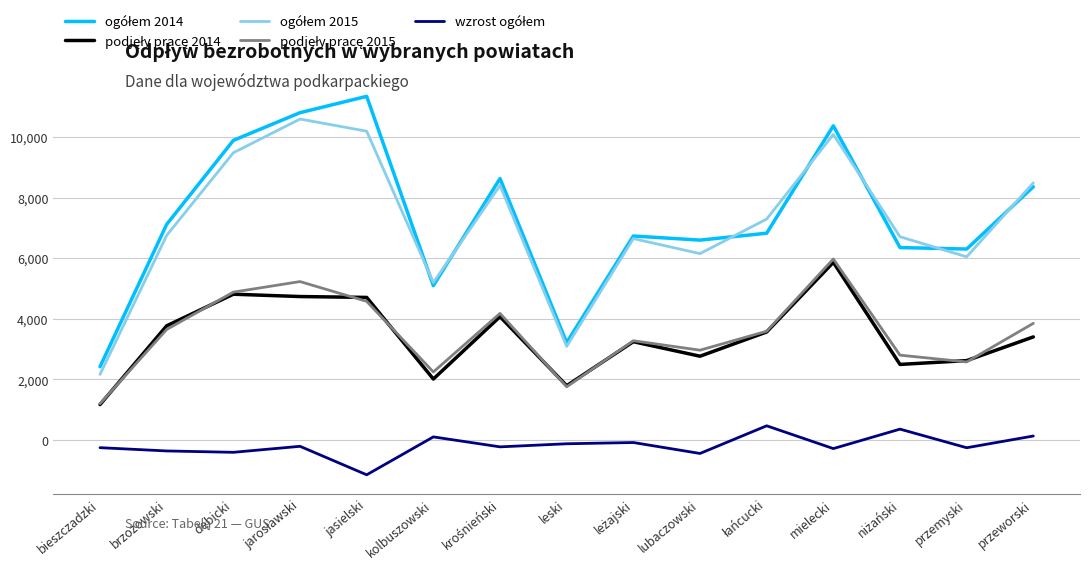

Which label corresponds to the largest value in the chart?

jasielski